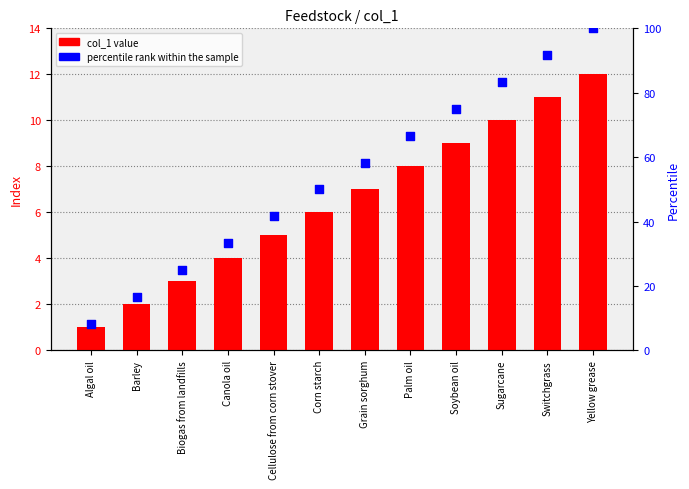

Which series has the largest Y range (max minus min)?

percentile rank within the sample